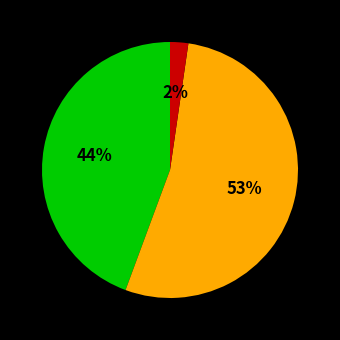

How many segments does this pie chart have?

3